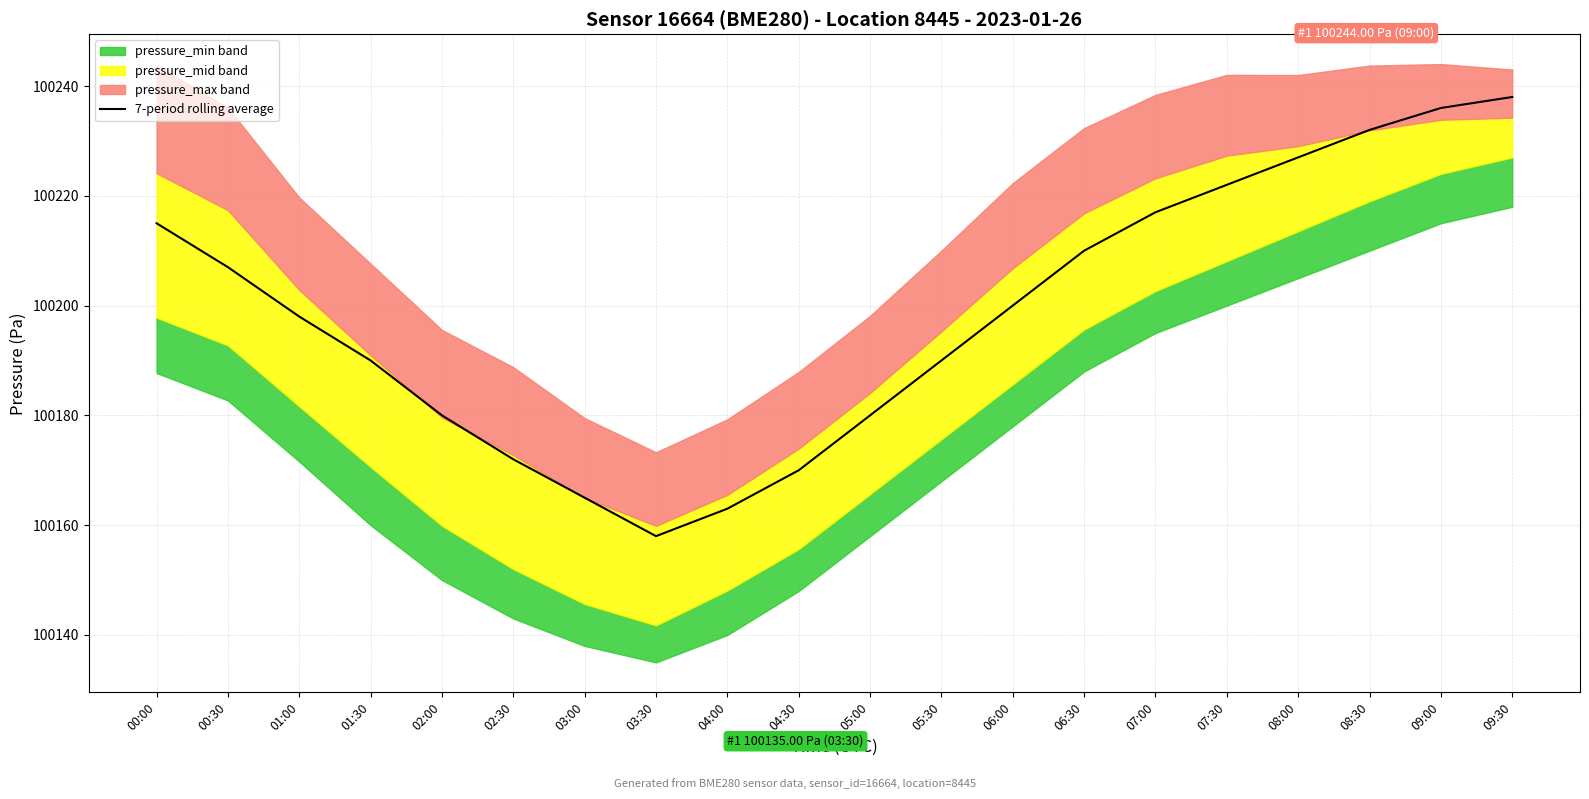

How many data points does each series have?

20